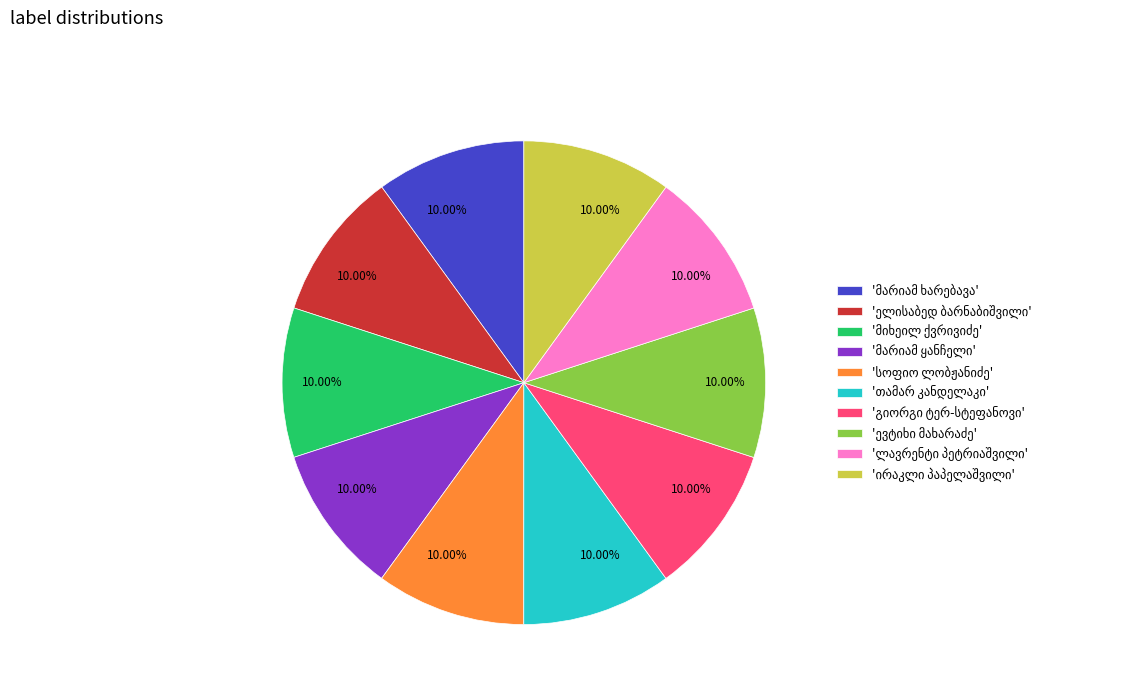

Is there a majority slice in this chart?

No